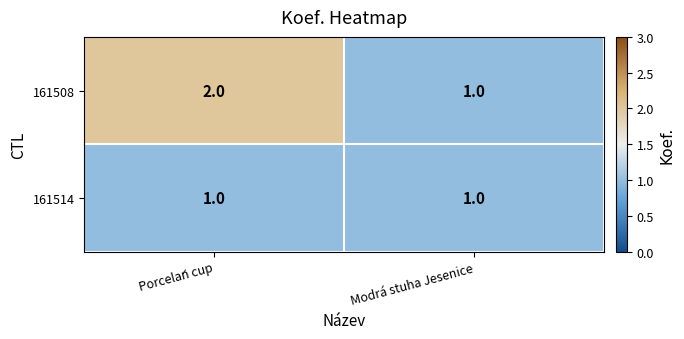

What is the total value across all series at Modrá stuha Jesenice?

2